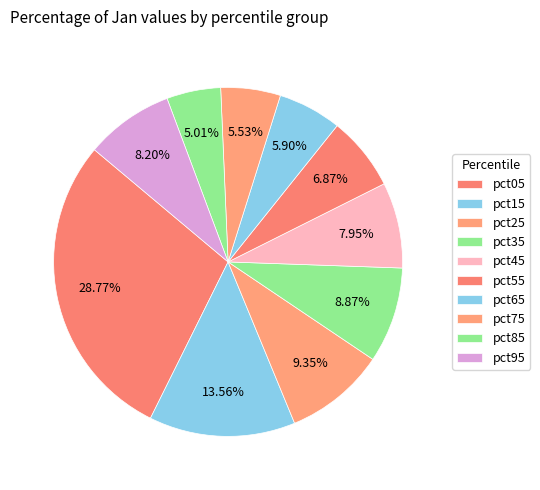

What percentage is the pct55 slice, to the nearest percent?

7%